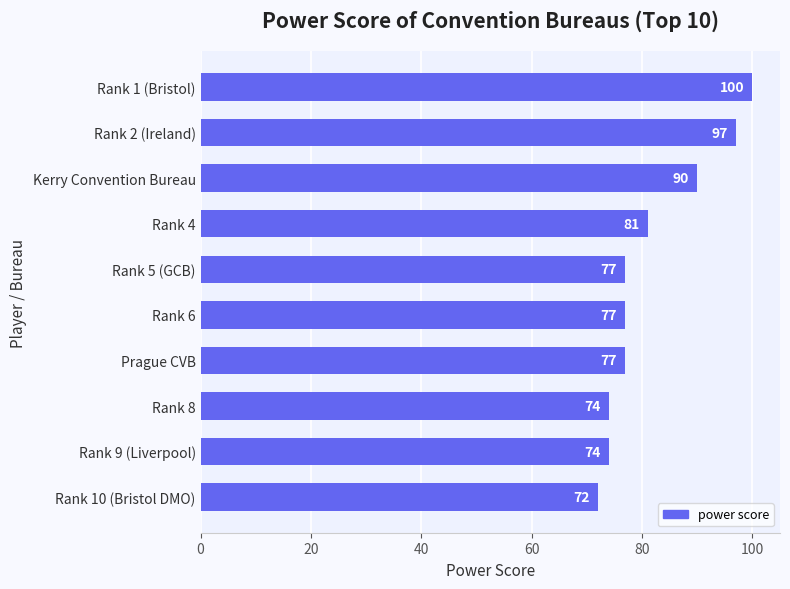

Approximately how many times larger is the value at Kerry Convention Bureau compared to Rank 4?

1.1